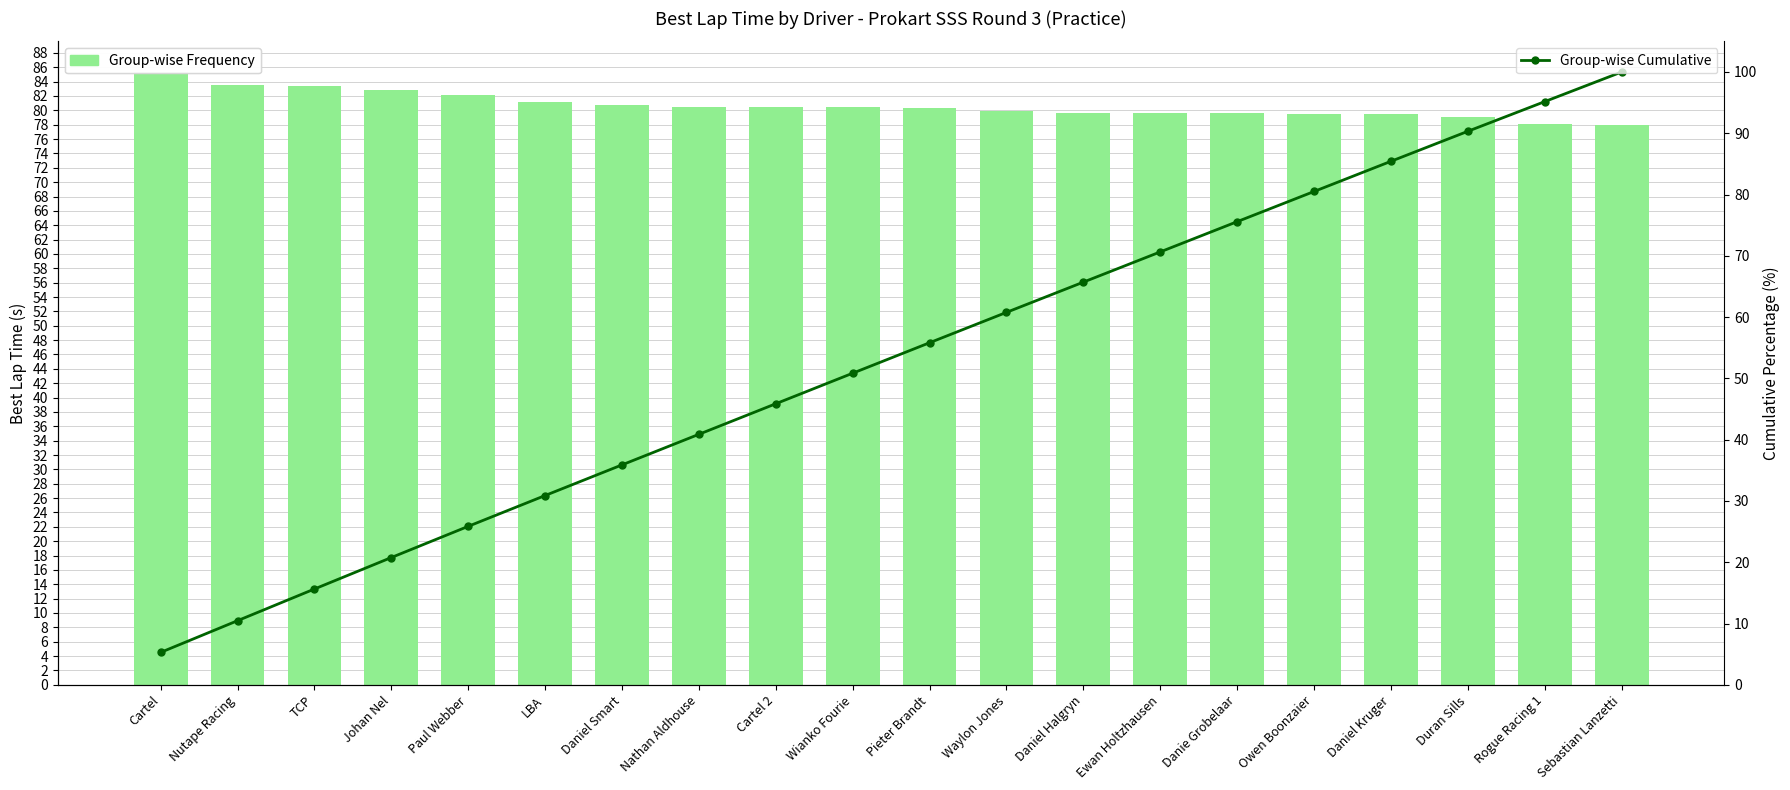

Which category has the lowest value in the Driver Best Lap Time series?

Sebastian Lanzetti